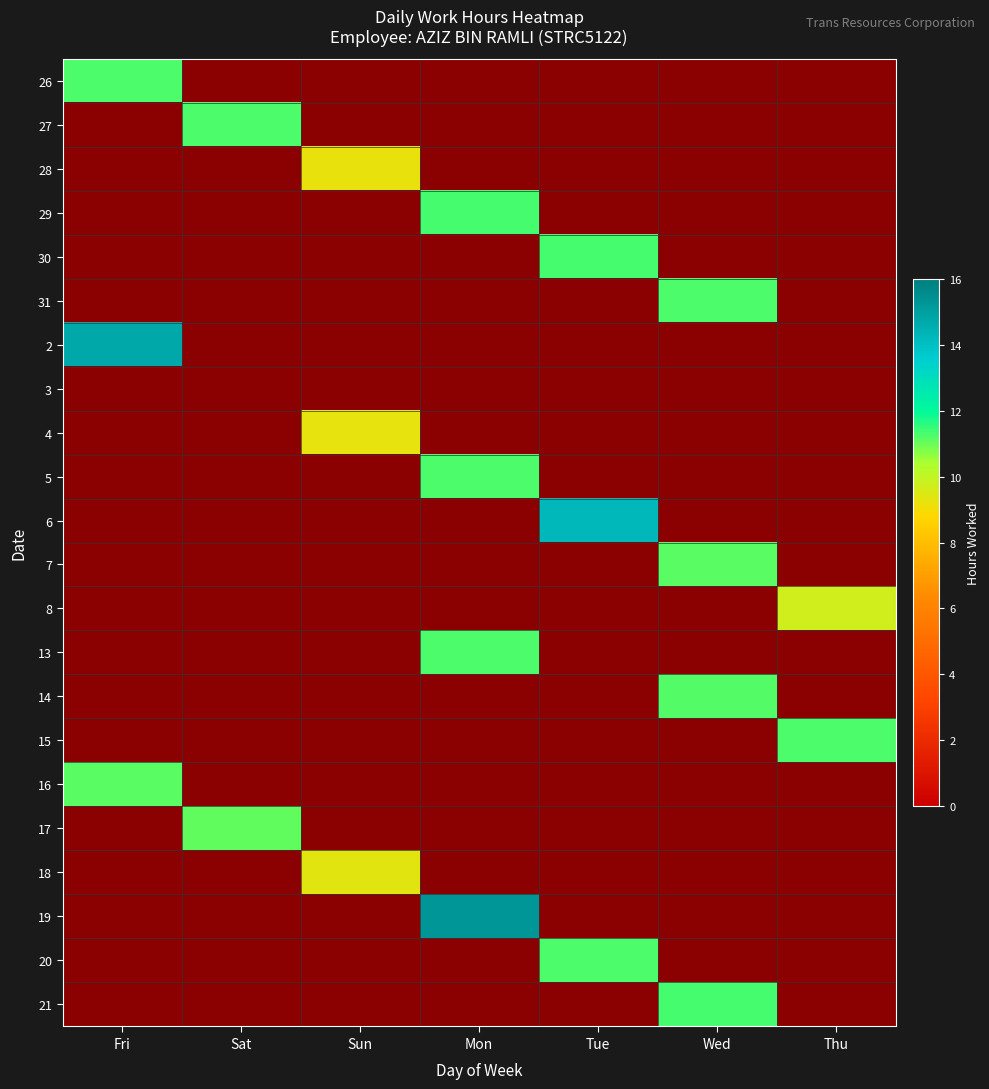

Rank the series at Sat from highest to lowest value.

27, 17, 26, 28, 29, 30, 31, 2, 3, 4, 5, 6, 7, 8, 13, 14, 15, 16, 18, 19, 20, 21